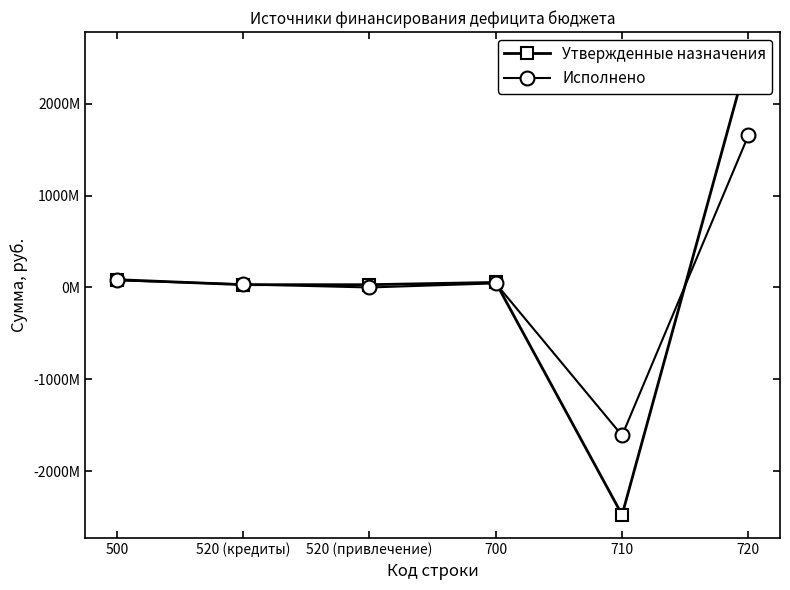

What is the difference between the maximum and minimum values in the Исполнено series?

3267925977.5